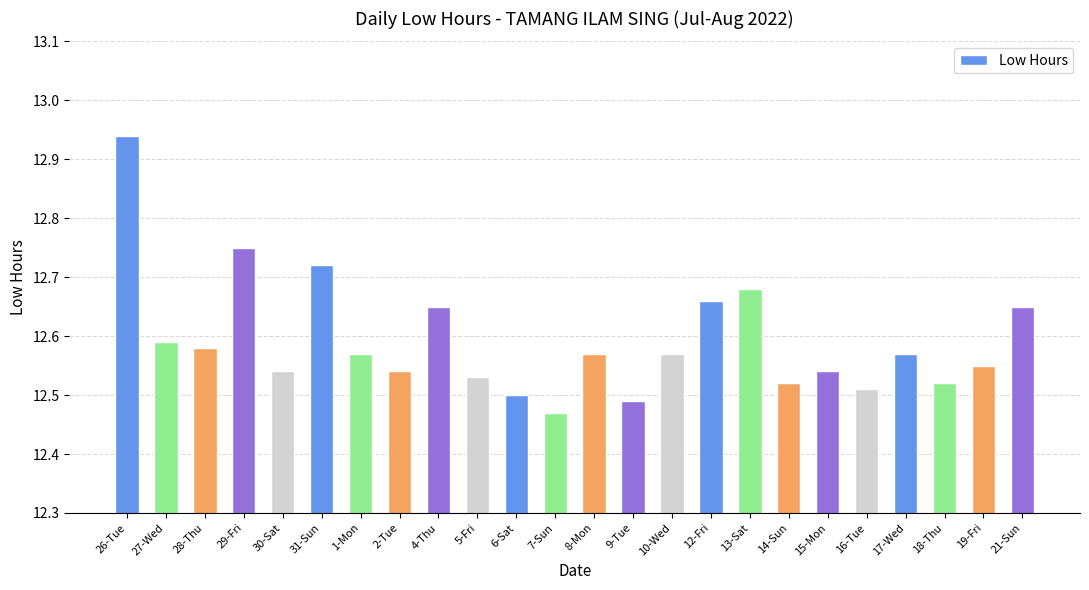

Count the number of categories in the chart.

24